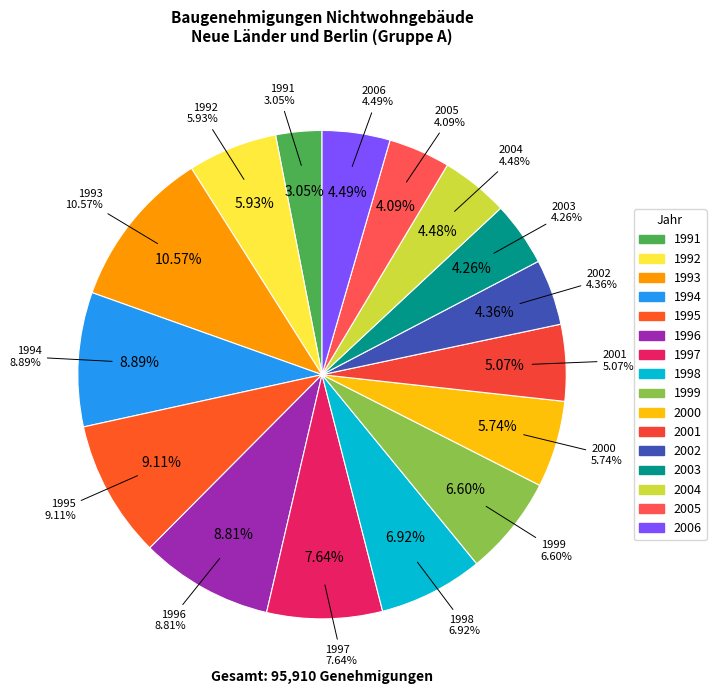

True or false: 2005 accounts for 10% of the total.

False